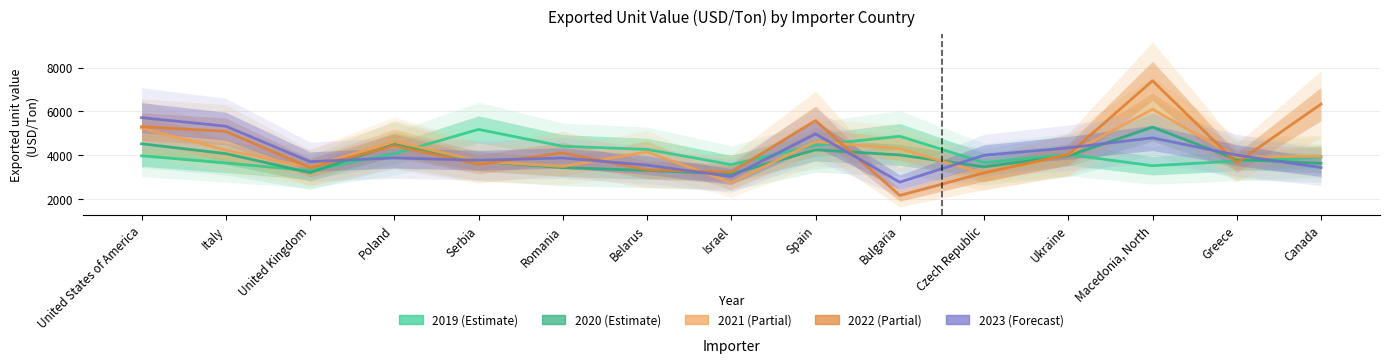

What is the value of the 2021 point at the 3rd from the left?

3448